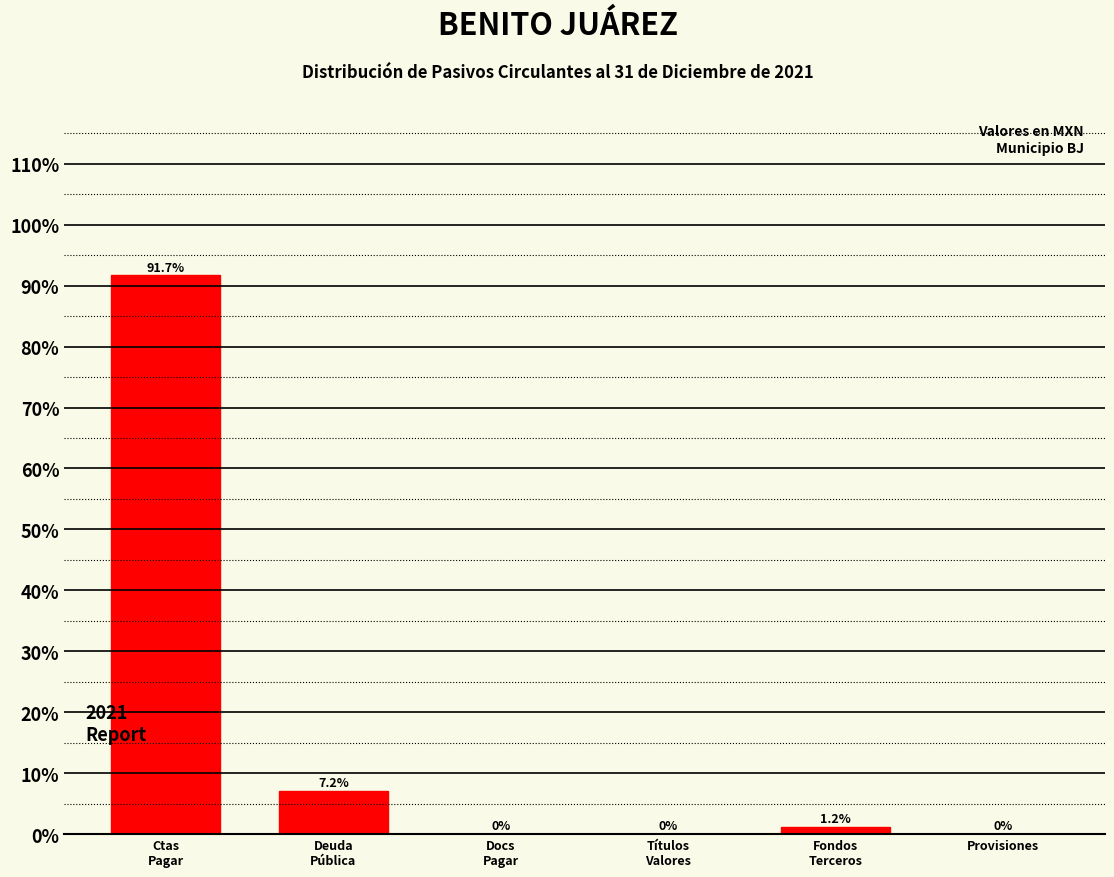

True or false: the data shows 0.0 at Provisiones.

True